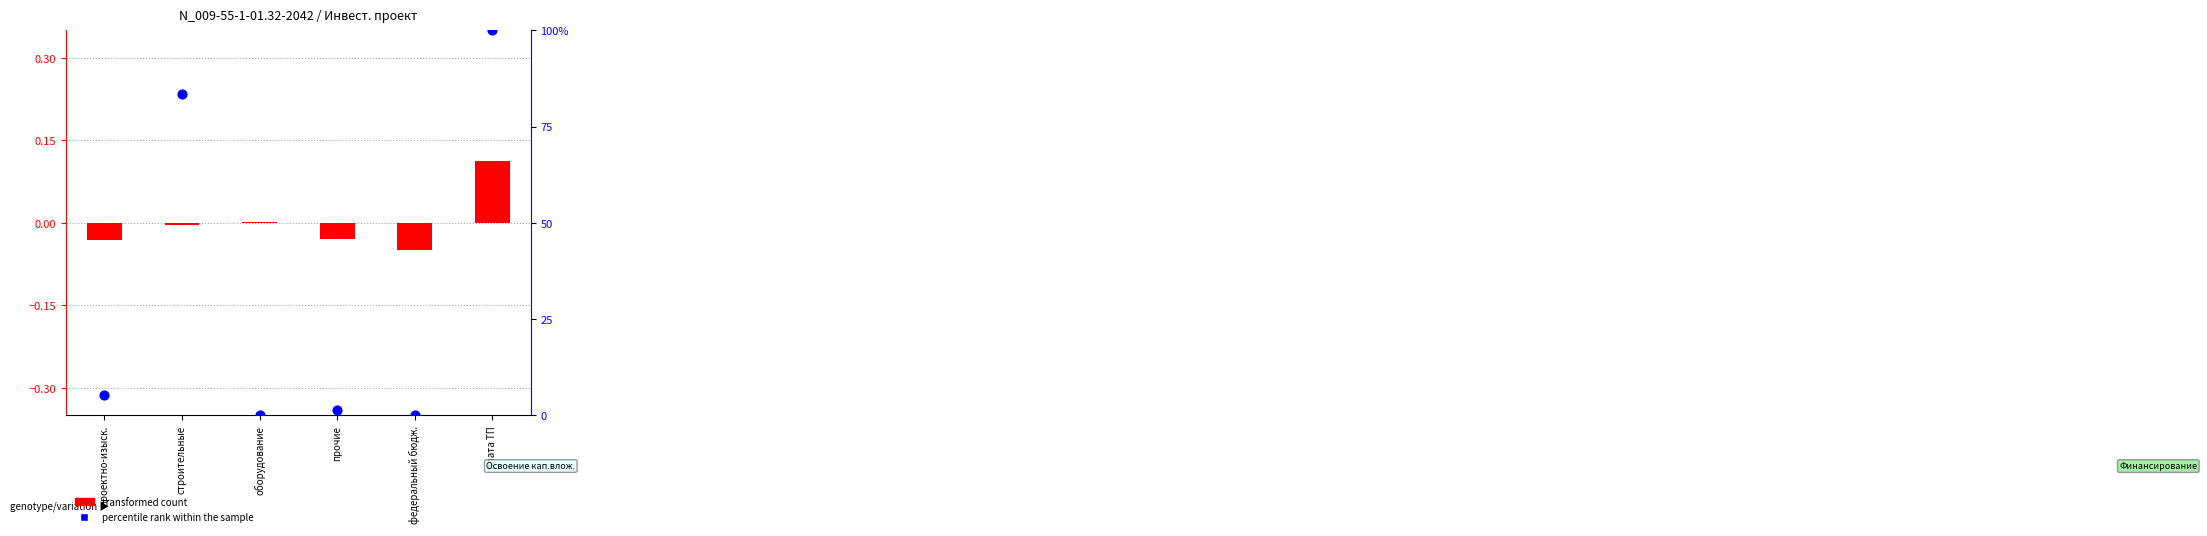

At which category is the sum across all series the highest?

плата ТП